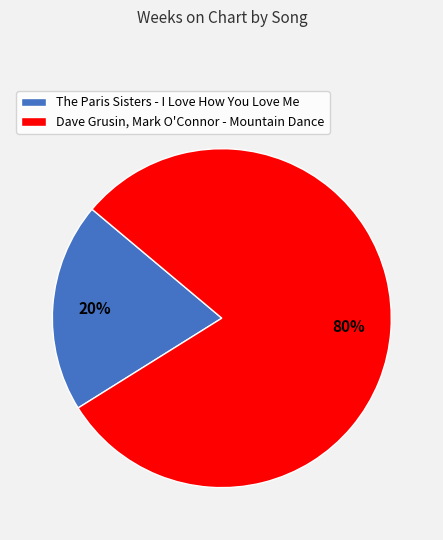

Which category has the smallest portion of the pie?

The Paris Sisters - I Love How You Love Me